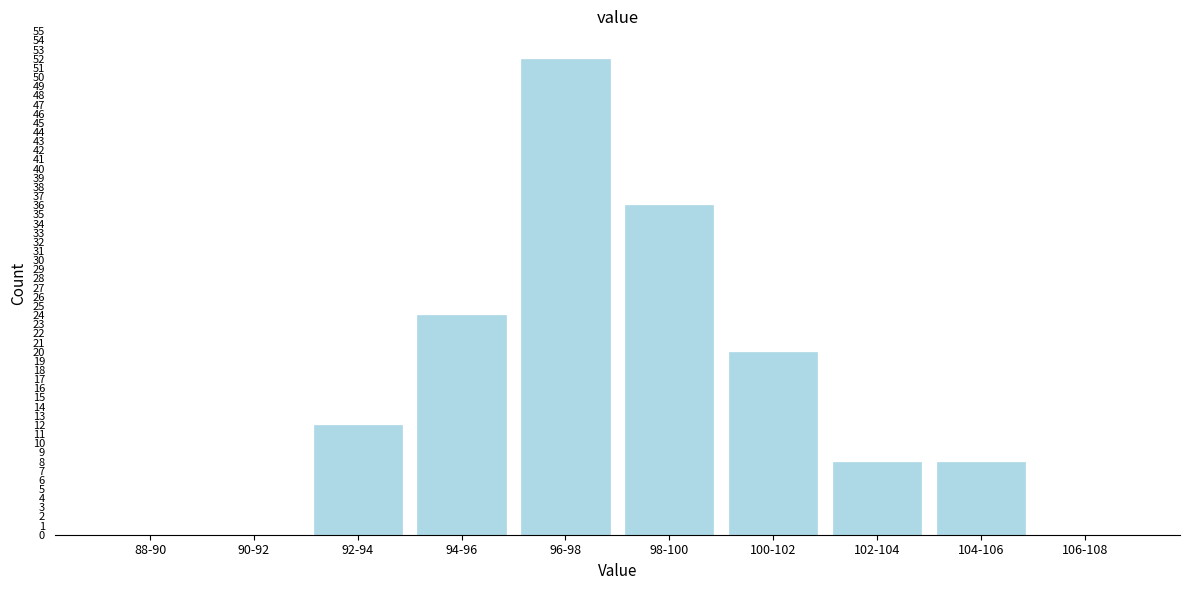

Reading left to right, what are all the values shown in this chart?

88-90=0	90-92=0	92-94=12	94-96=24	96-98=52	98-100=36	100-102=20	102-104=8	104-106=8	106-108=0